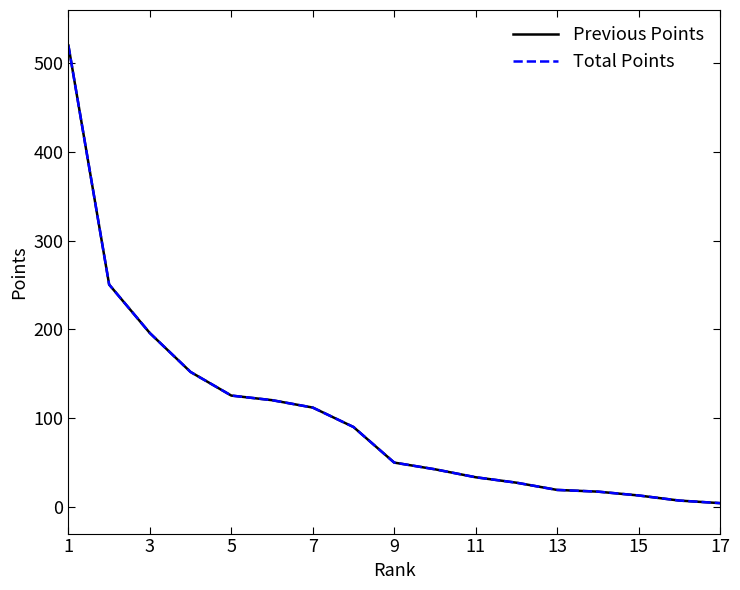

Reading right to left, extract all data points from this chart.

Previous Points: 4.3	7.2	13.0	17.3	19.2	27.4	33.5	42.5	50.0	90.1	112.0	120.3	125.5	152.1	195.9	250.6	520.0
Total Points: 4.3	7.2	13.0	17.3	19.2	27.4	33.5	42.5	50.0	90.1	112.0	120.3	125.5	152.1	195.9	250.6	520.0